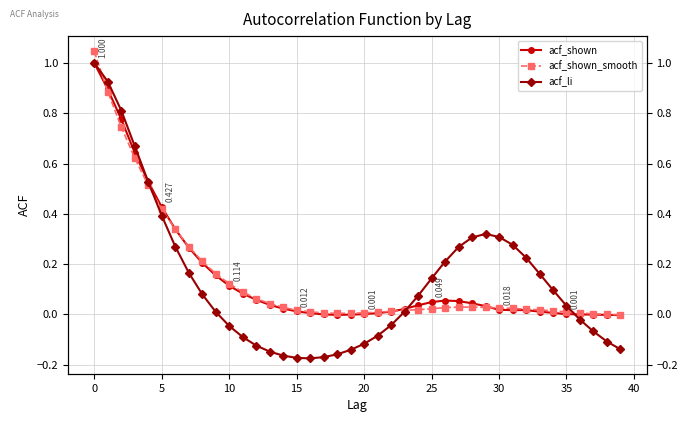

Between 35 and 30, which series saw the biggest shift?

acf_li